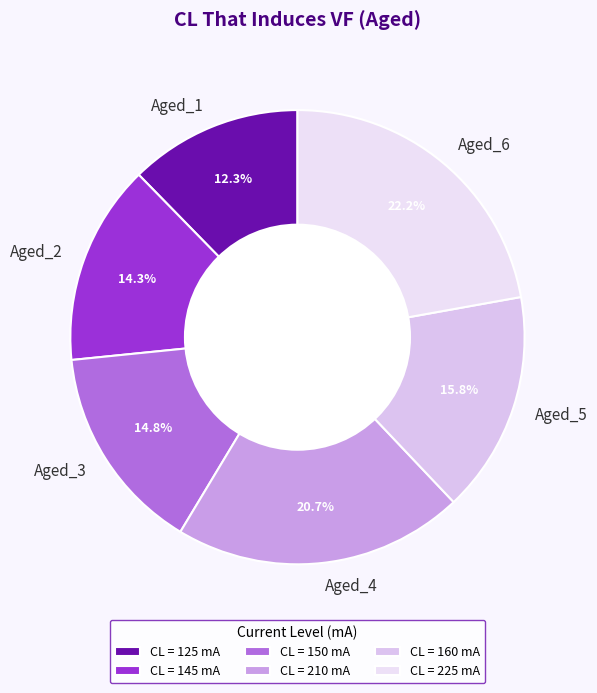

Is Aged_1 the majority of the pie?

No